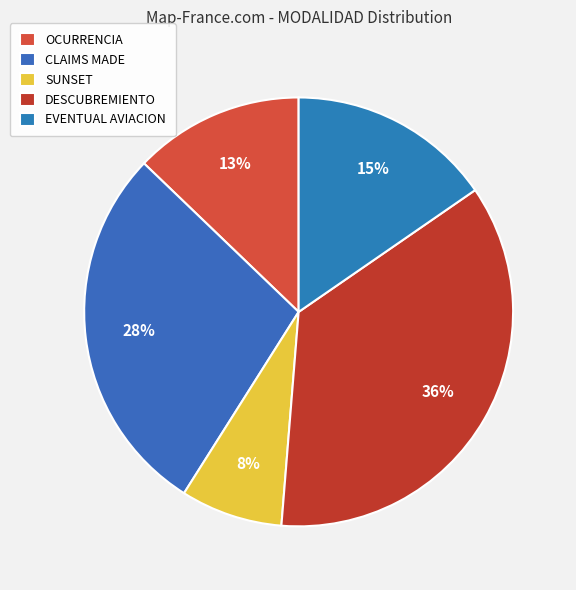

How many segments does this pie chart have?

5